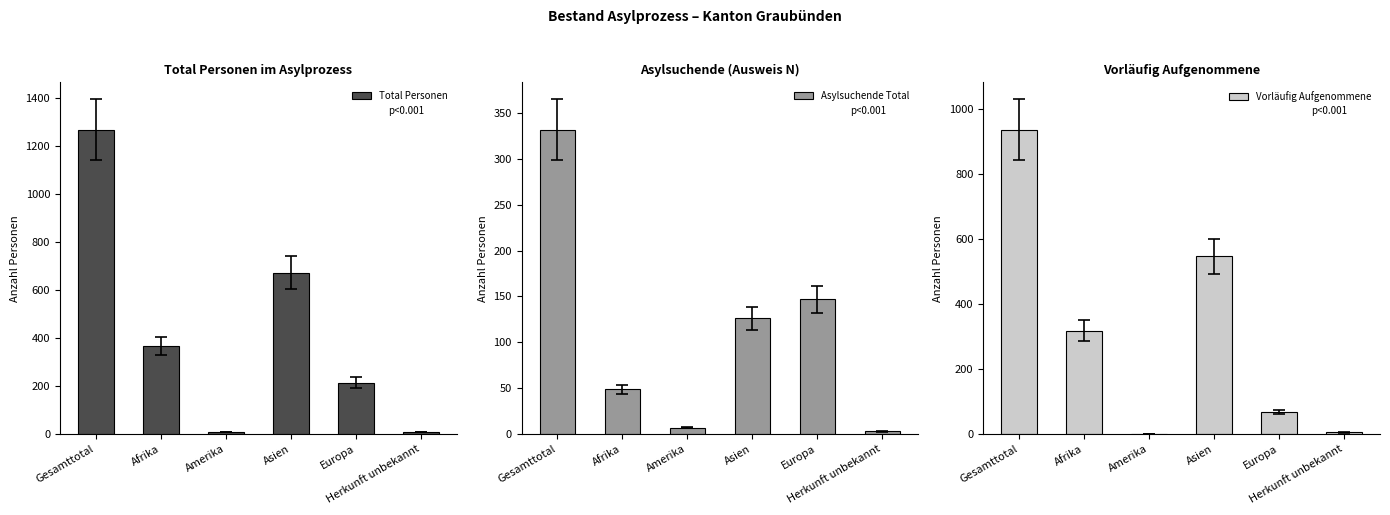

What is the total value across all series at Amerika?

14